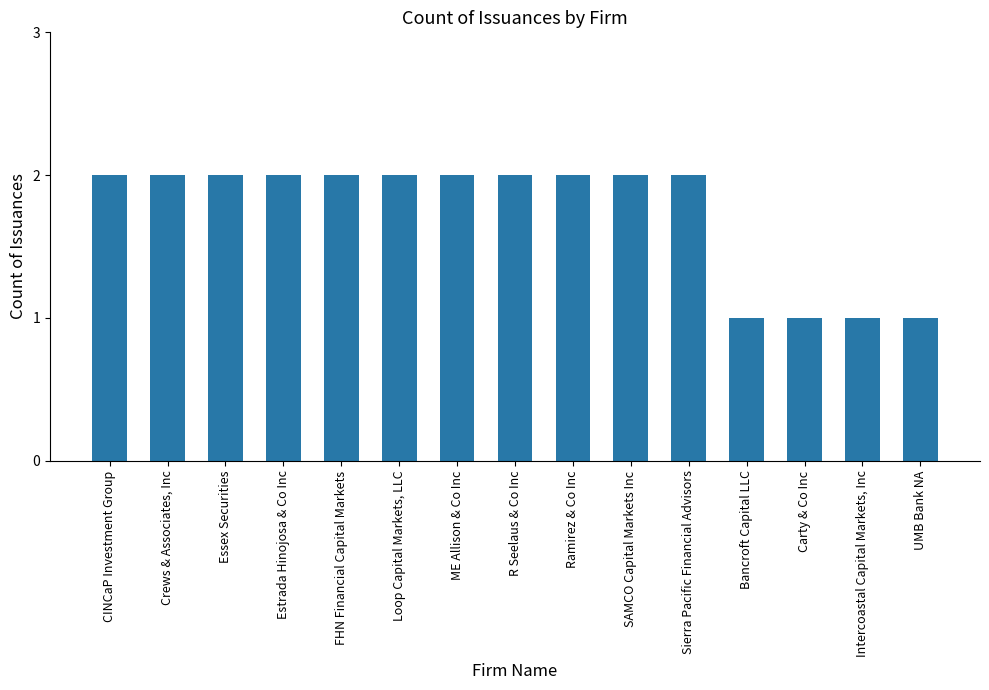

What is the label of the 6th bar from the right?

SAMCO Capital Markets Inc